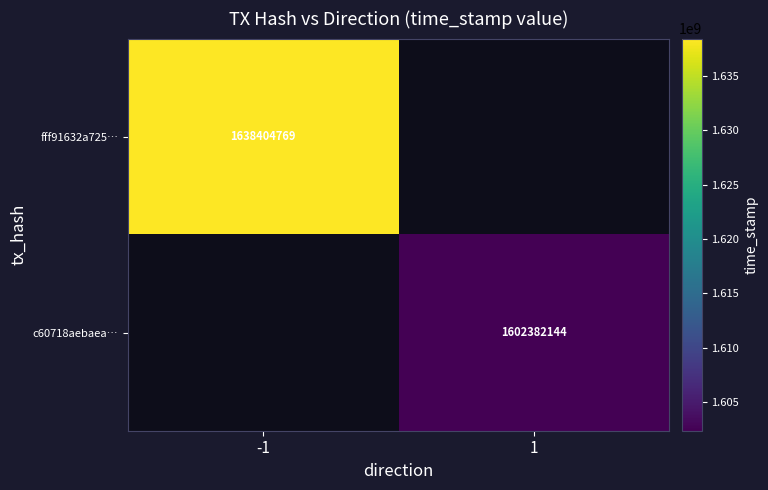

At which category does the chart reach its peak across all series?

-1